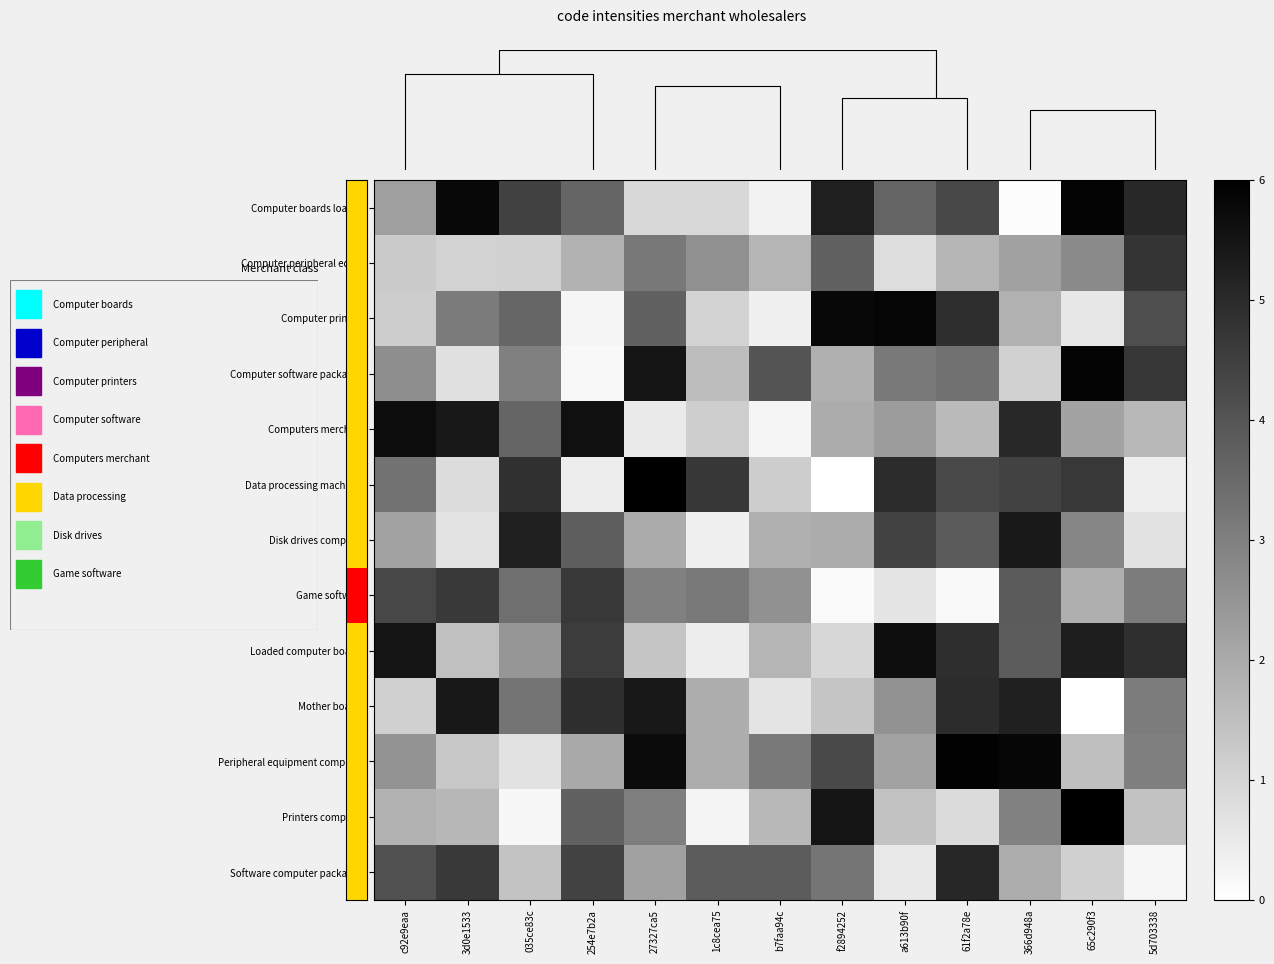

What is the difference between the highest and lowest values at 1c8cea75?

4.4